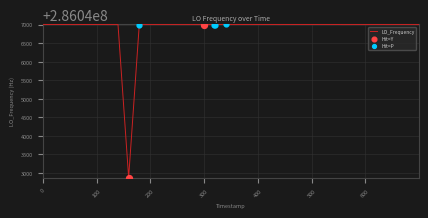

What is the smallest value displayed?

286042879.4